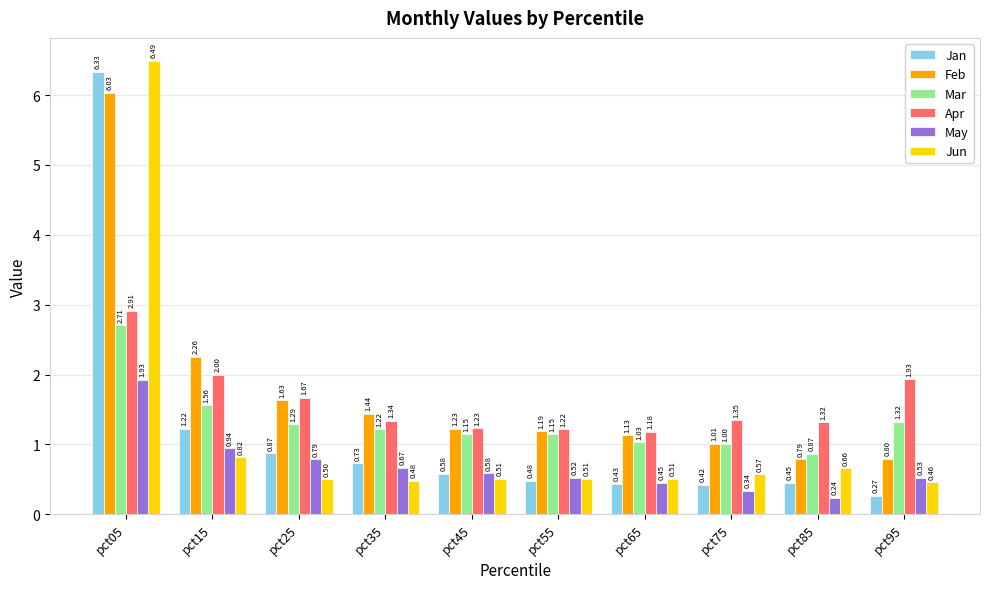

How many distinct data groups are displayed?

6